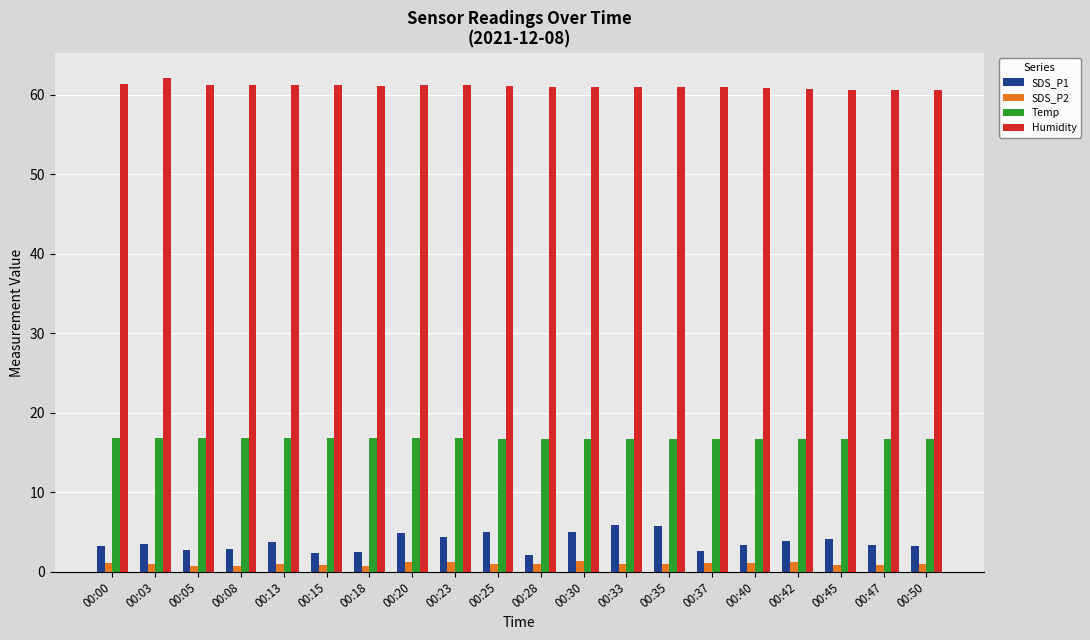

Which label corresponds to the largest value in the chart?

00:03